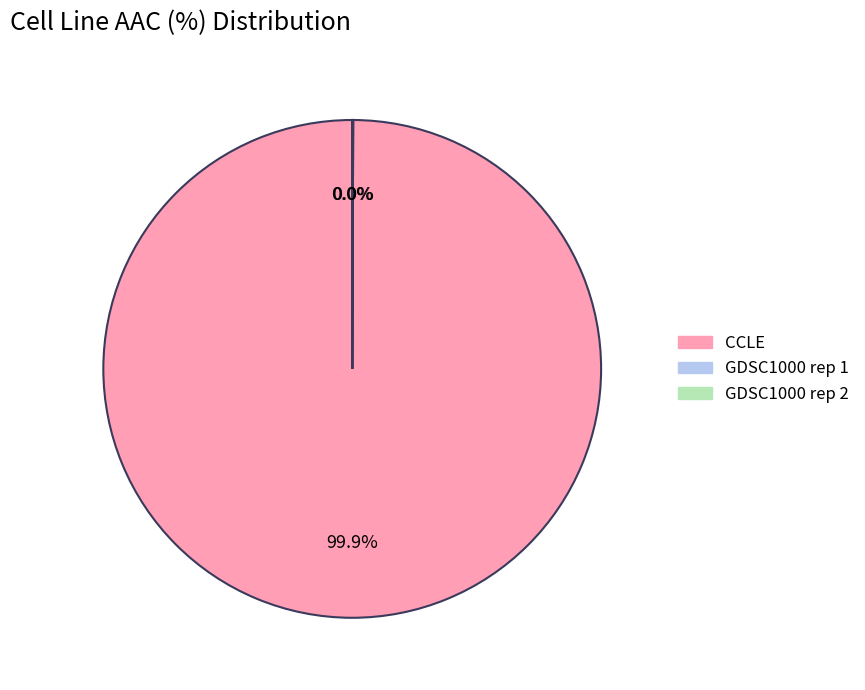

Which slice is the largest?

CCLE